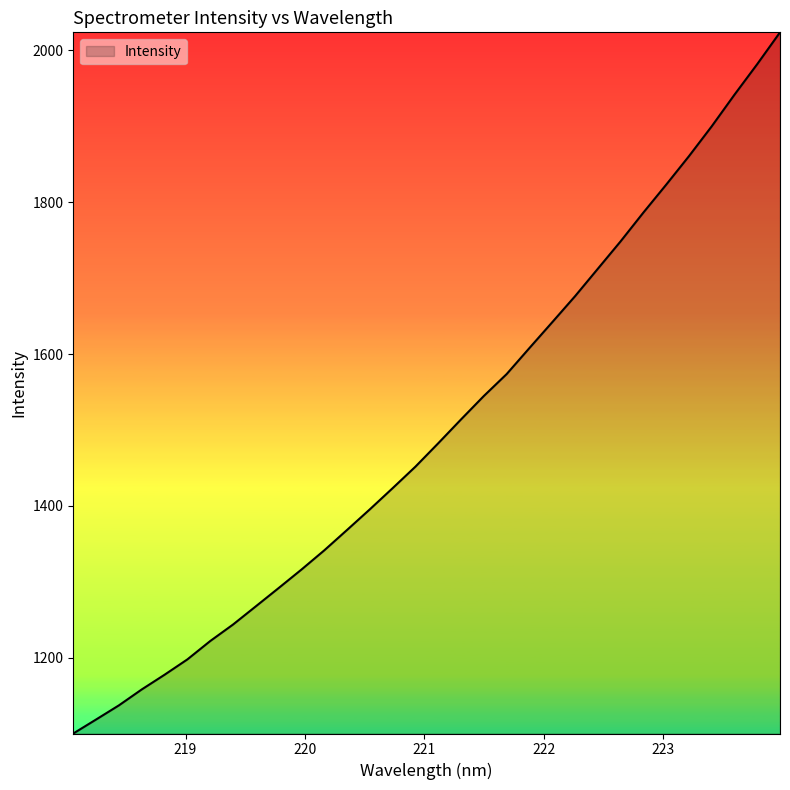

True or false: there are more than 2 points higher than both neighbors.

False